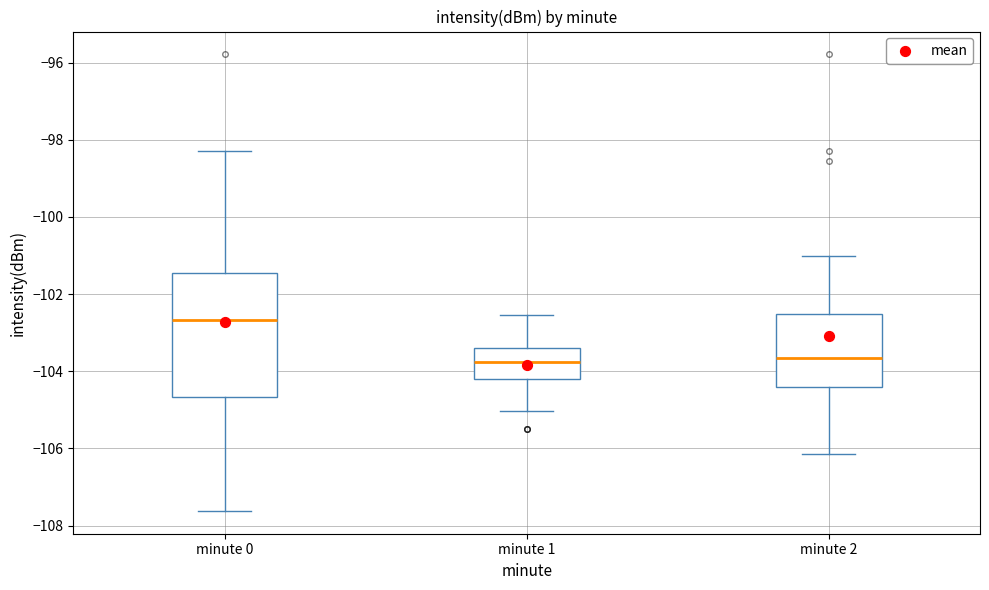

Reading left to right, transcribe this box plot: for each box, give where its median line is, the range the box spans, and where its two whiskers end, as read against the y-axis. The values are not printed on the chart, so give them approximately, as read against the axis.

minute 0: median -102.6, box -104.6 to -101.4, whiskers -107.6 to -98.2
minute 1: median -103.8, box -104.2 to -103.4, whiskers -105.0 to -102.6
minute 2: median -103.6, box -104.4 to -102.6, whiskers -106.2 to -101.0